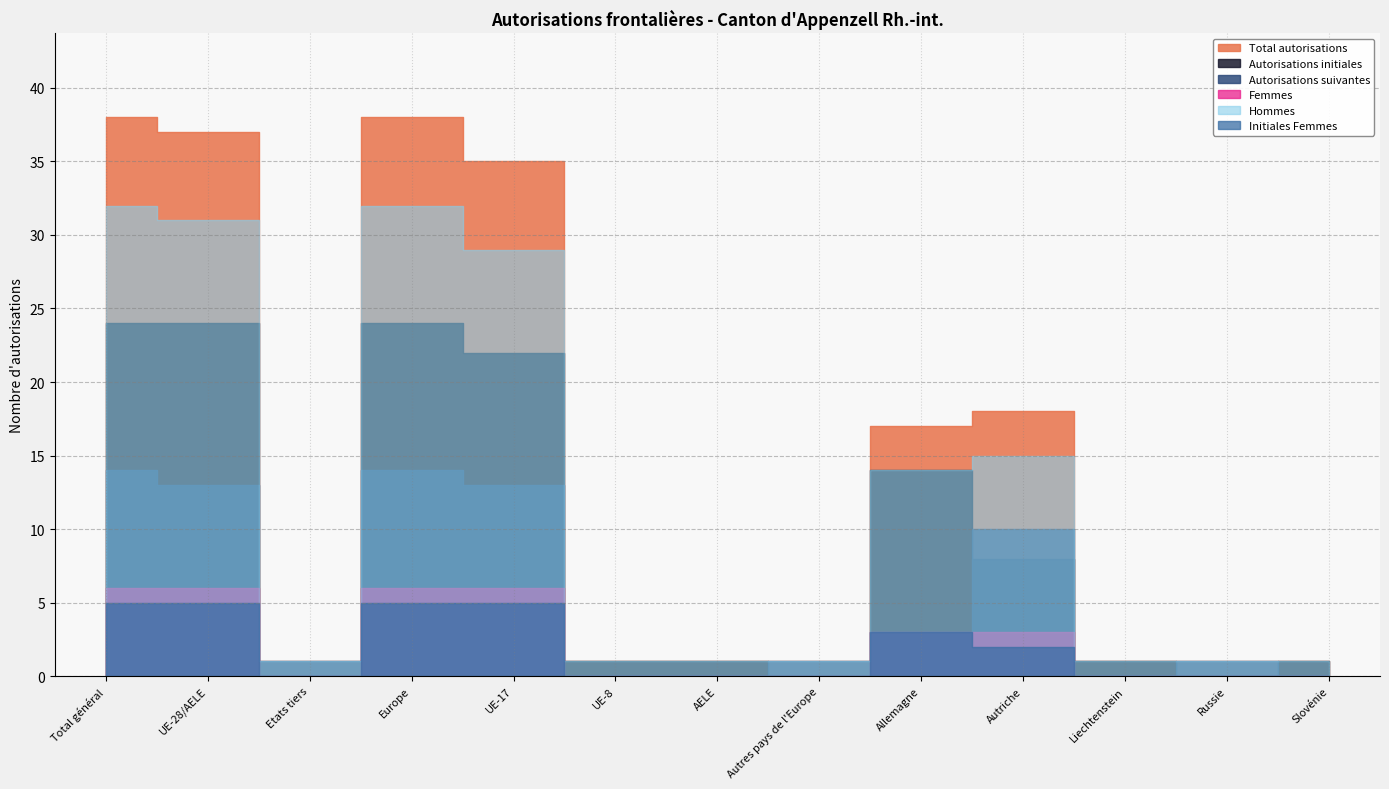

What is the value of the Total autorisations point at the 5th from the left?

35